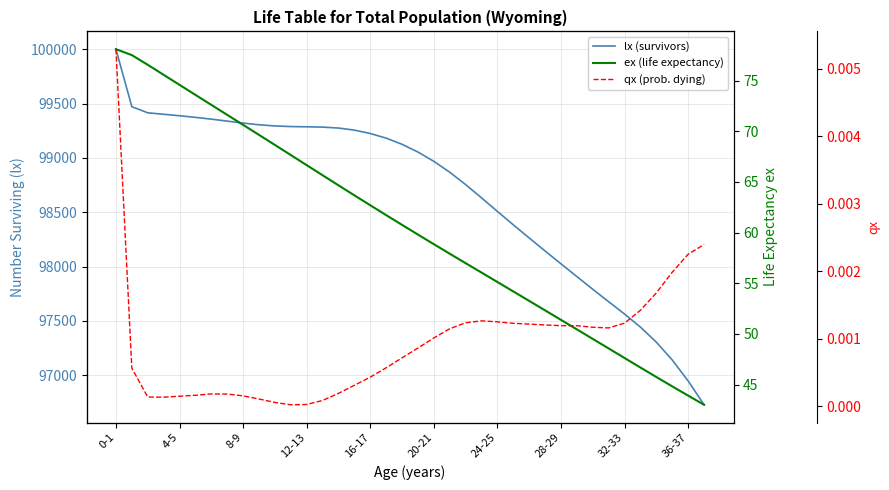

What is the average value of the ex (life expectancy) series?

60.5